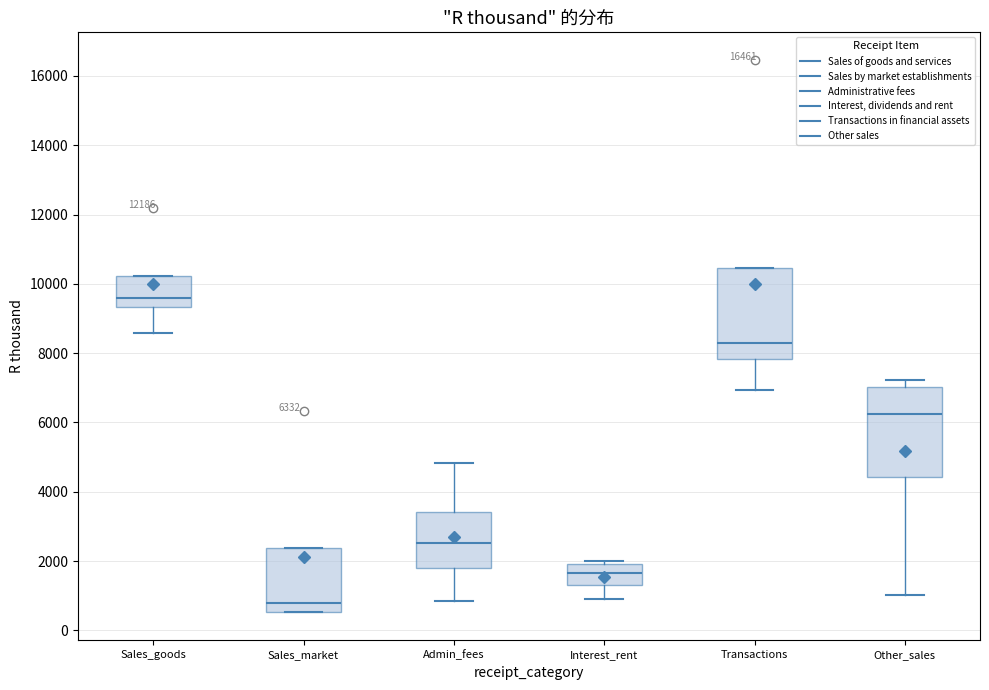

Which box's median line is the lowest?

Sales_market